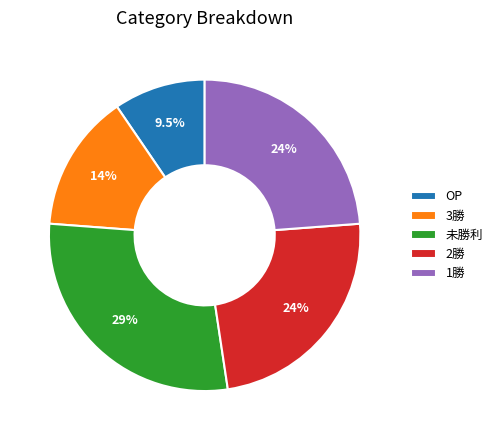

To the nearest percent, what portion does 2勝 represent?

24%